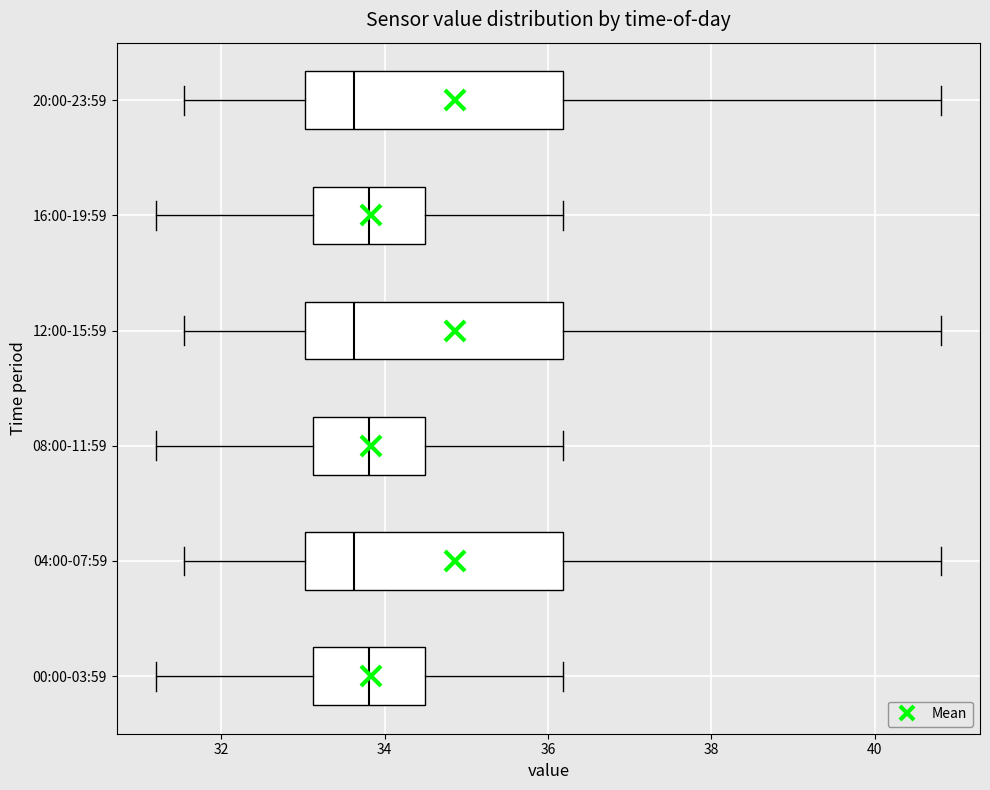

Reading bottom to top, read every box against the x-axis: the position of its median line, the range the box covers, and the ends of its whiskers. The values are not printed on the chart, so give them approximately, as read against the axis.

00:00-03:59: median 33.8, box 33.2 to 34.6, whiskers 31.2 to 36.2
04:00-07:59: median 33.6, box 33.0 to 36.2, whiskers 31.6 to 40.8
08:00-11:59: median 33.8, box 33.2 to 34.6, whiskers 31.2 to 36.2
12:00-15:59: median 33.6, box 33.0 to 36.2, whiskers 31.6 to 40.8
16:00-19:59: median 33.8, box 33.2 to 34.6, whiskers 31.2 to 36.2
20:00-23:59: median 33.6, box 33.0 to 36.2, whiskers 31.6 to 40.8